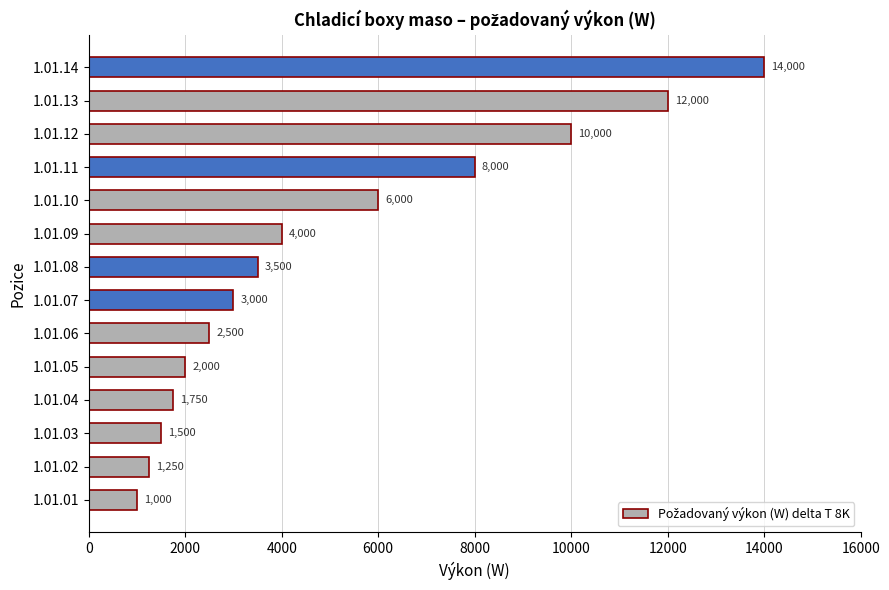

What is the sum of all values?

70500